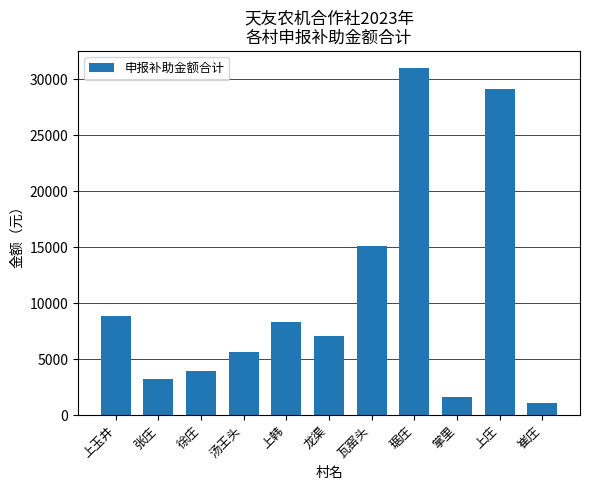

What is the approximate value at 上玉井?

8860.8